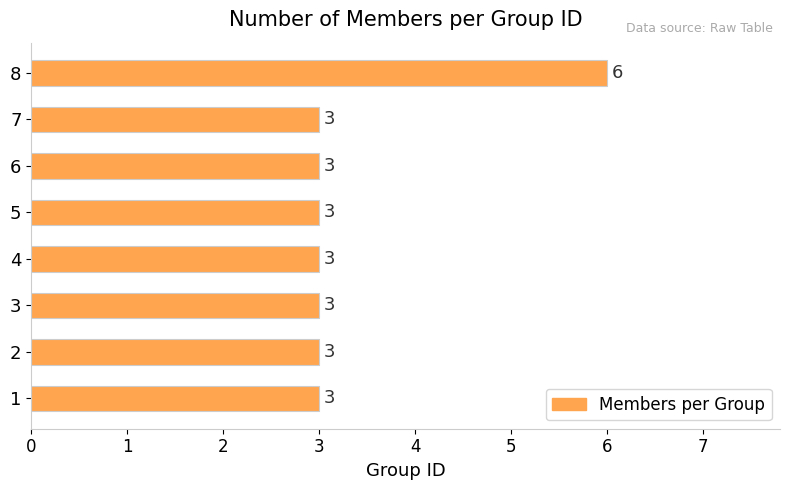

The chart shows a value of 3 at 7. True or false?

True